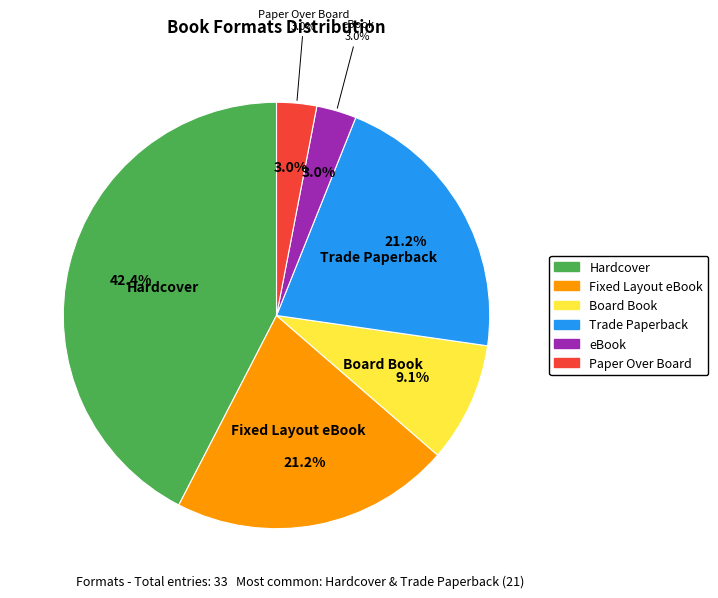

Is there a majority slice in this chart?

No